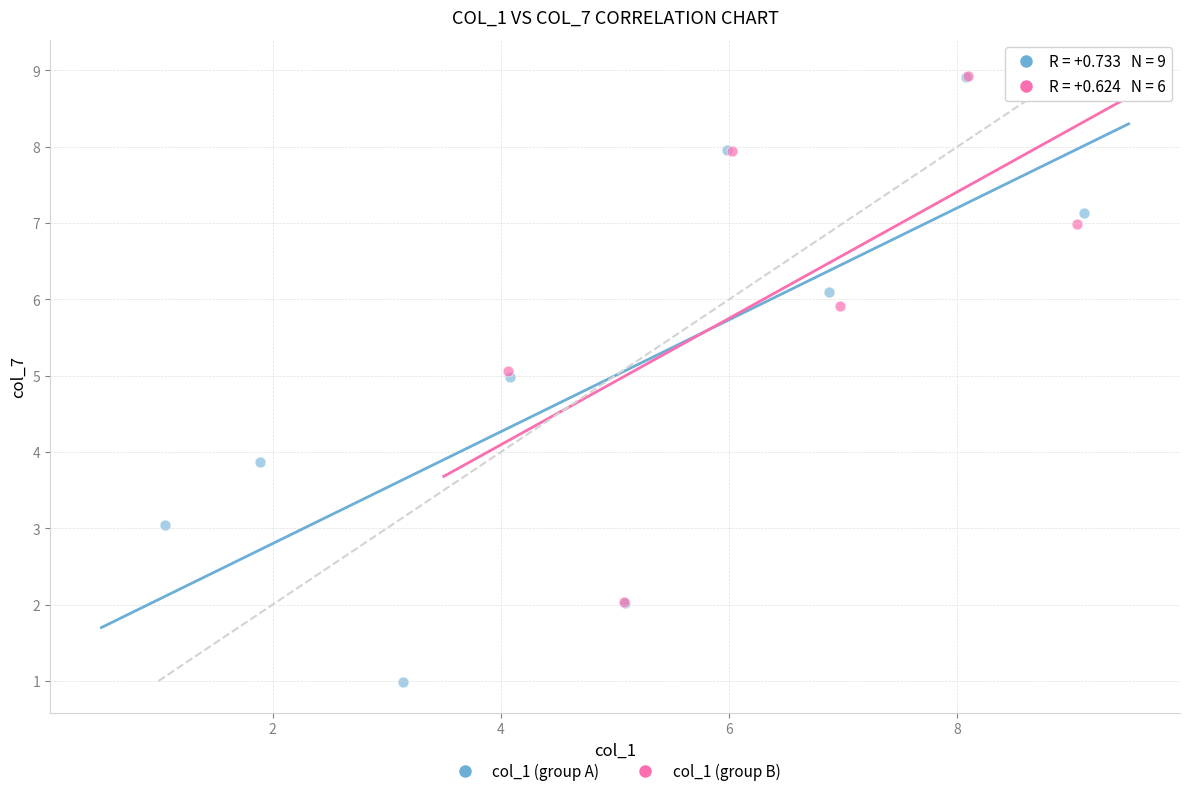

Which series has the widest spread of Y values?

col_1 (group A)